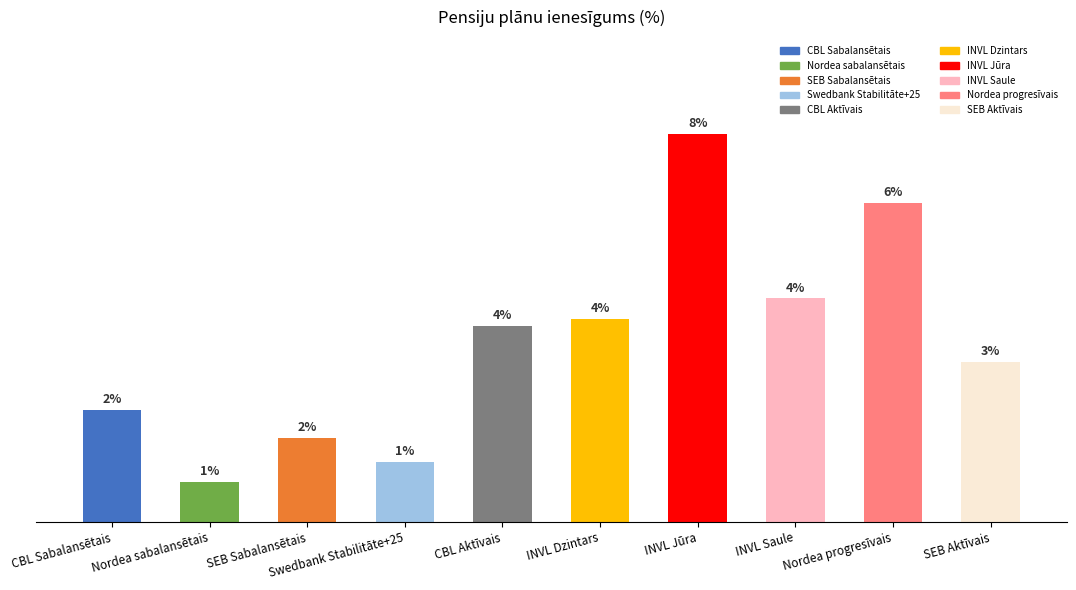

What is the greatest value displayed?

7.8